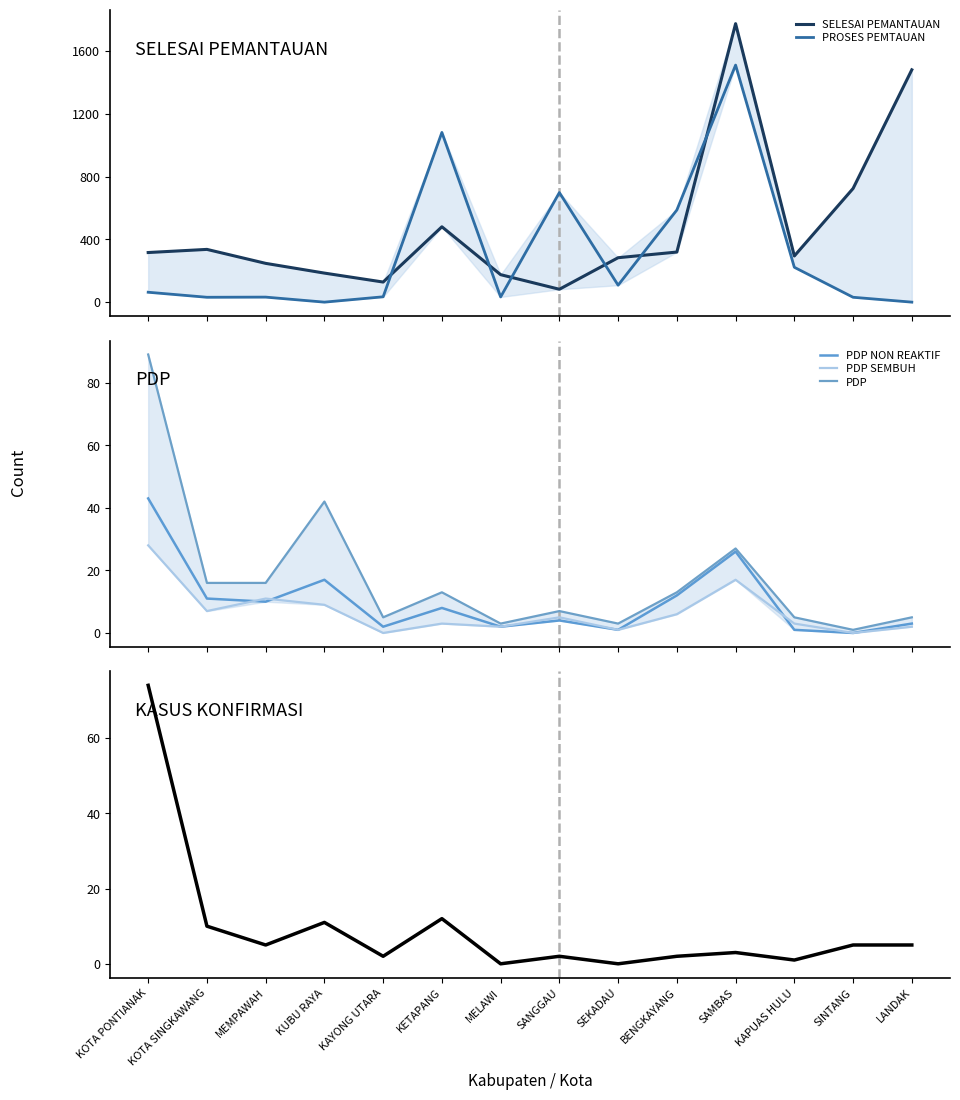

True or false: PDP NON REAKTIF has more than 1 points higher than both neighbors.

True